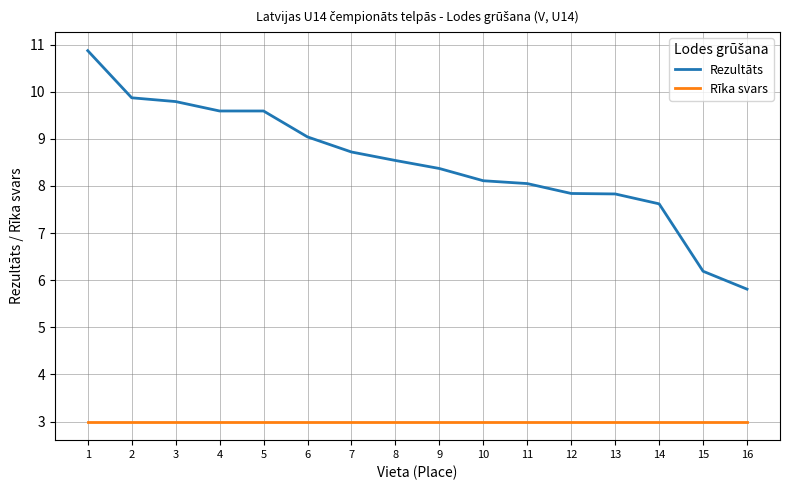

At which category is the sum across all series the highest?

1